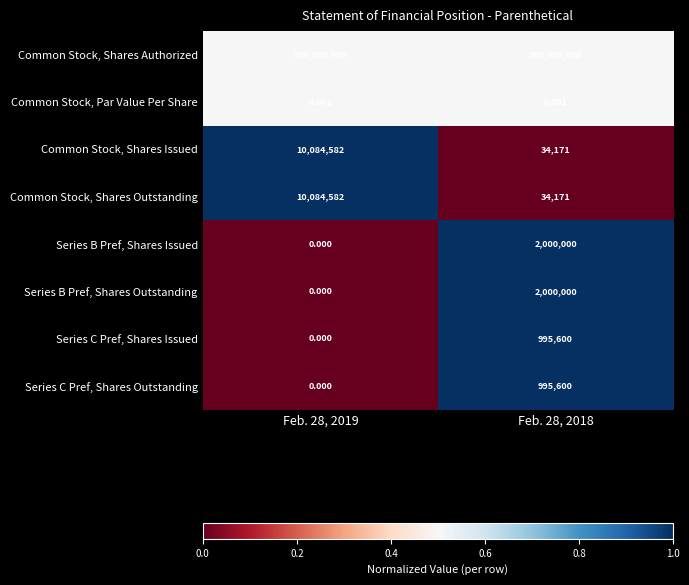

Which series has the largest total across all categories?

Common Stock, Shares Authorized